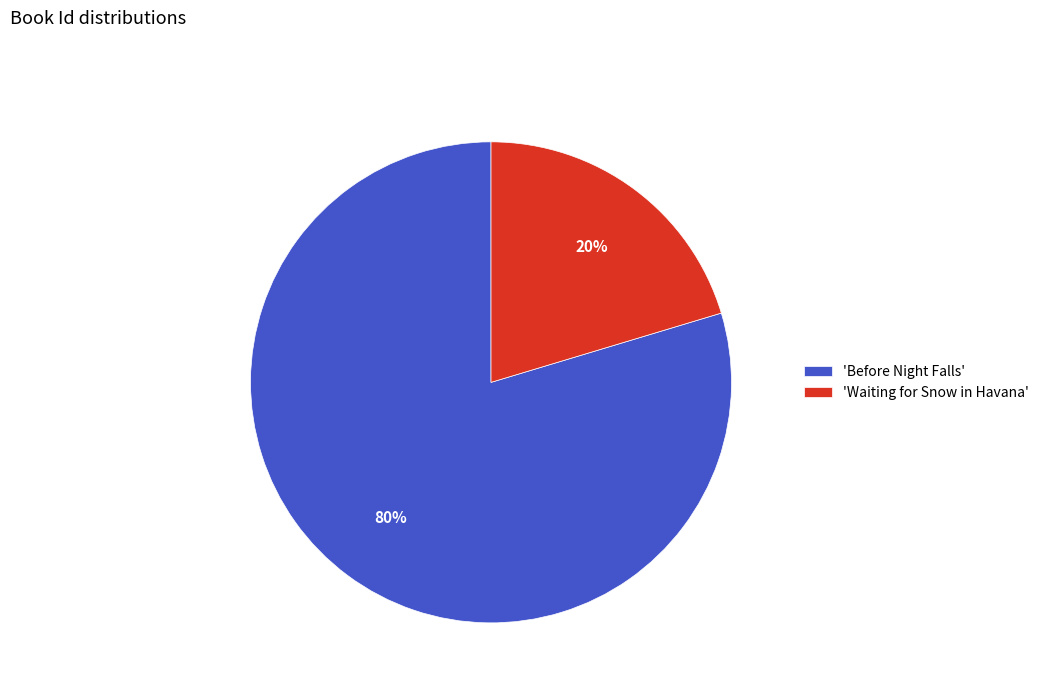

Is the sum of 'Before Night Falls' and 'Waiting for Snow in Havana' greater than half?

Yes